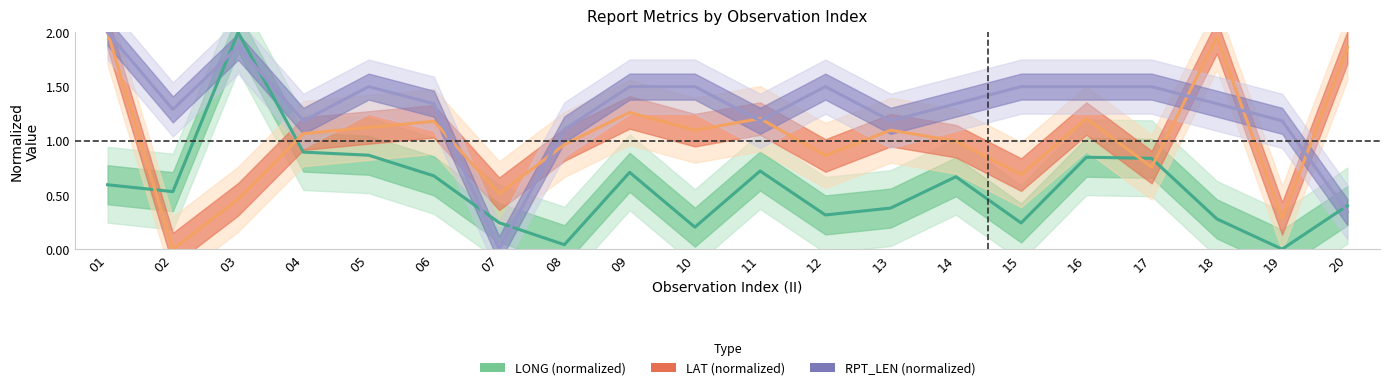

Which series has the largest total across all categories?

RPT_LEN (normalized)